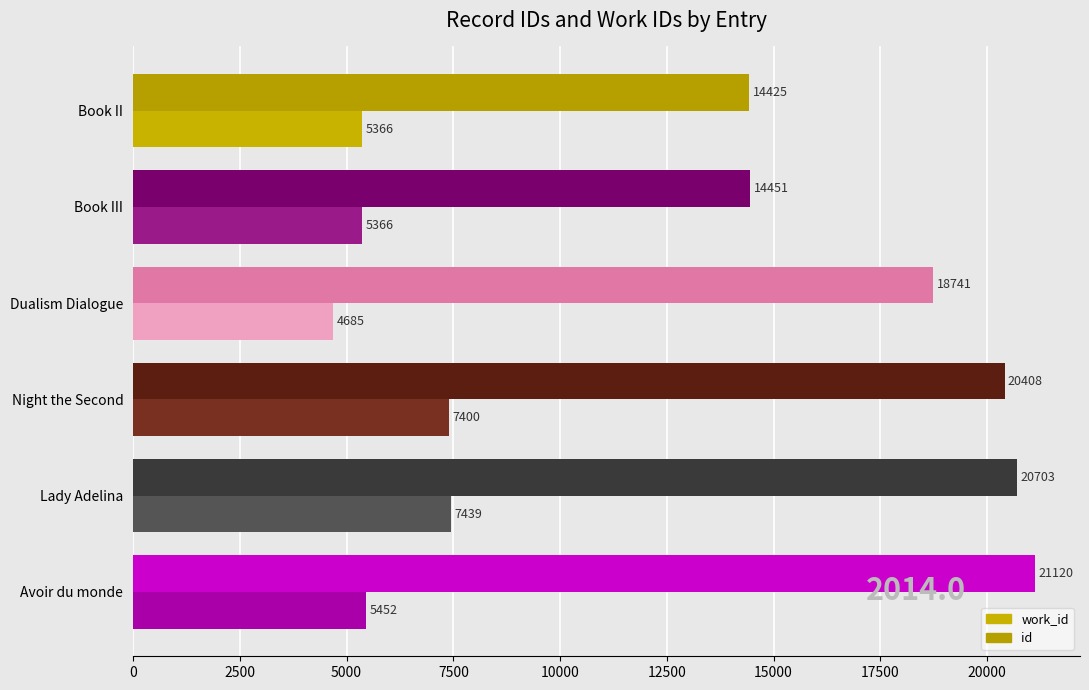

How many series are shown in this chart?

2